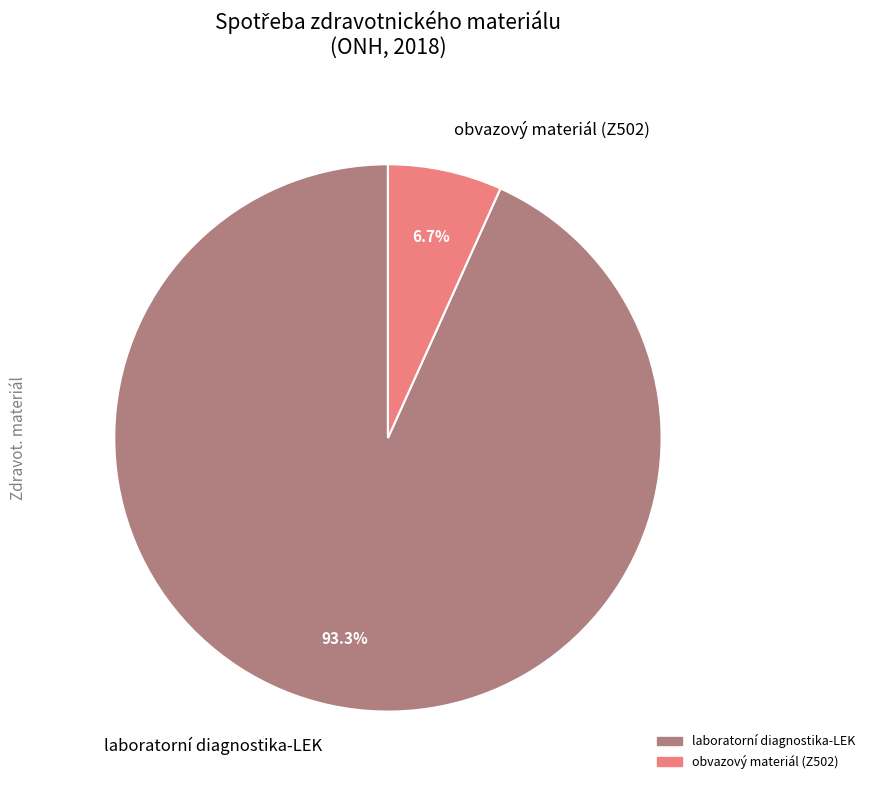

Which category has the biggest portion of the pie?

laboratorní diagnostika-LEK